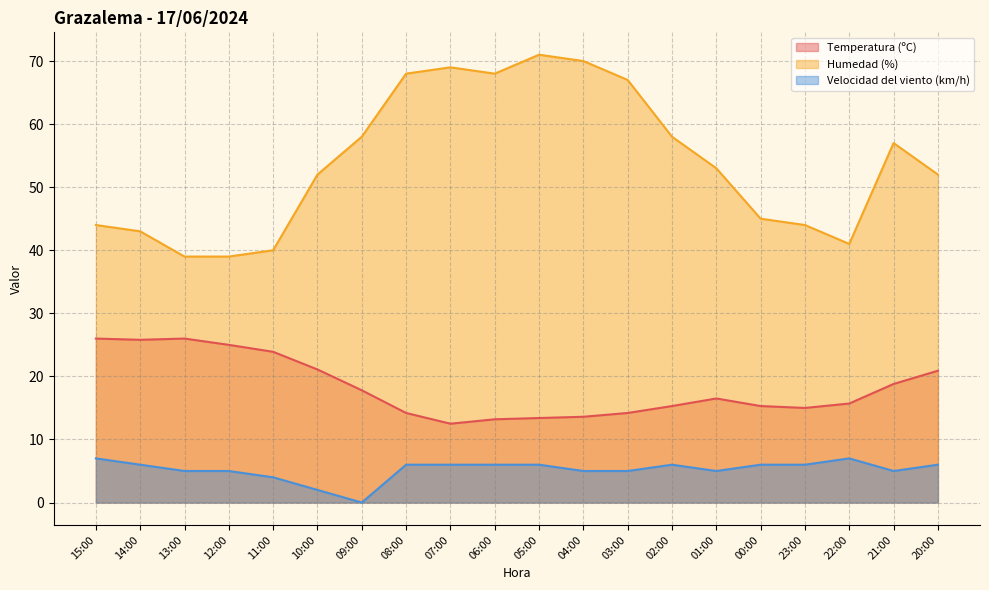

The Temperatura (ºC) series shows 15.0 at 23:00. True or false?

True